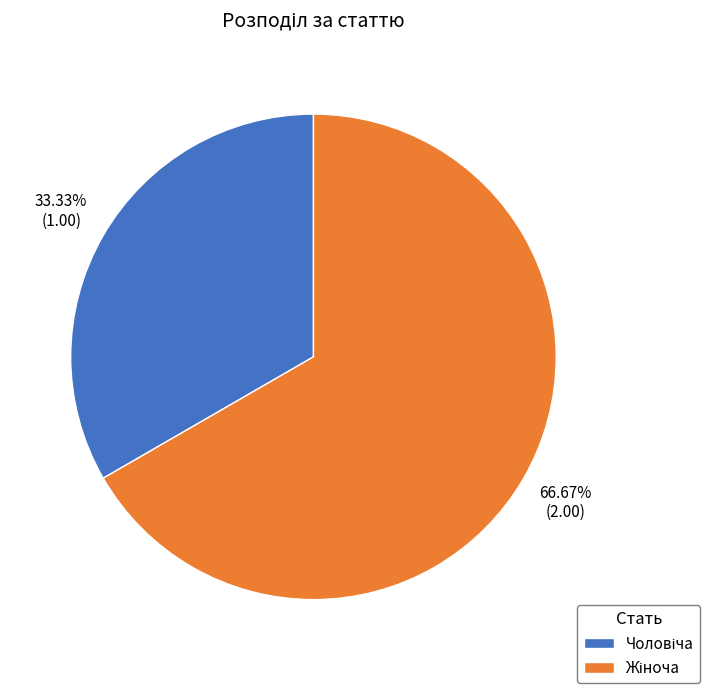

Is there any slice that represents more than half of the pie?

Yes